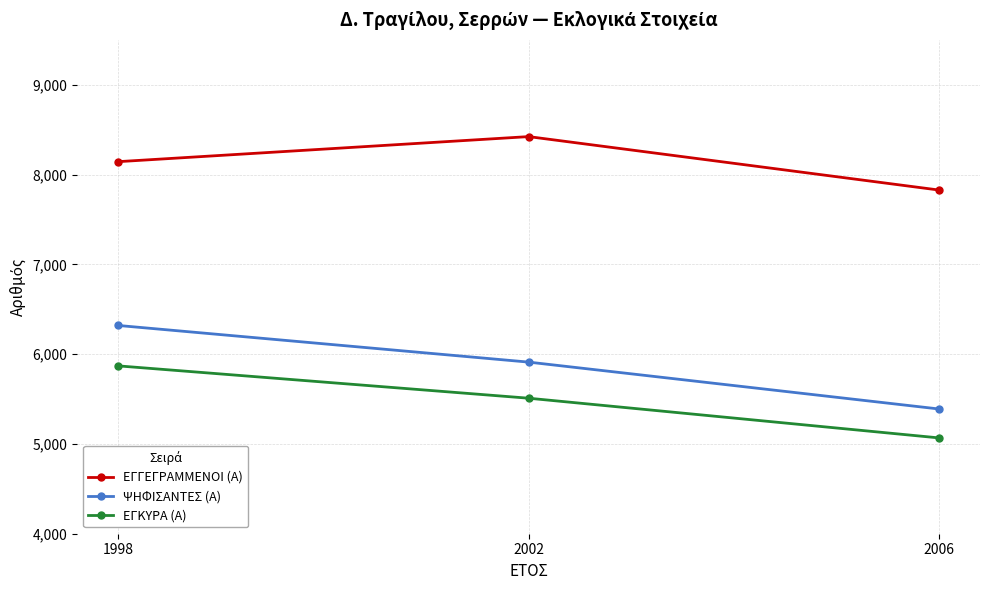

The value of ΕΓΓΕΓΡΑΜΜΕΝΟΙ (Α) at 1998 is 3084. True or false?

False